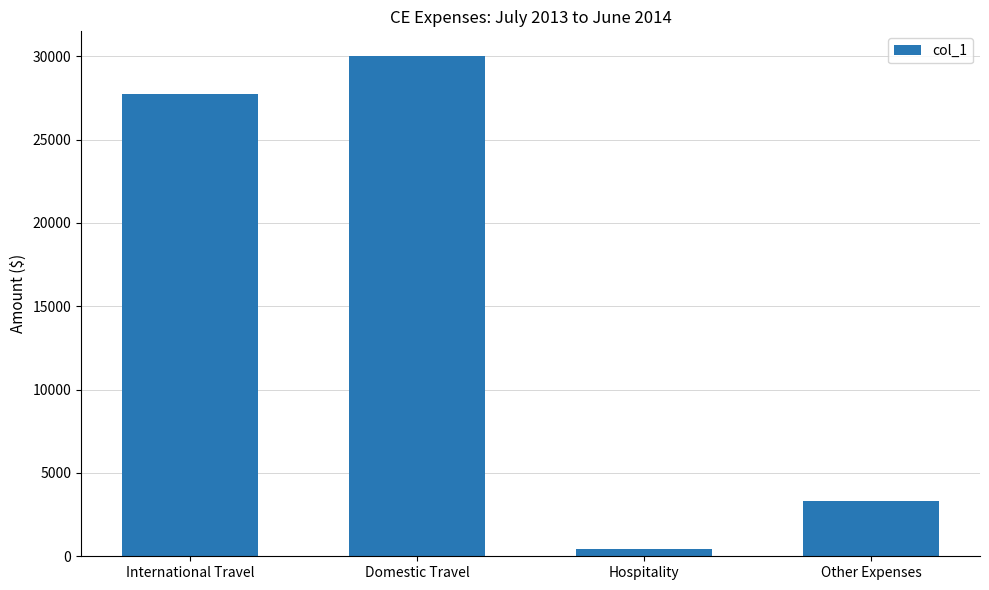

Reading left to right, list all the values displayed in this chart.

International Travel=27722.5	Domestic Travel=29989.1	Hospitality=427.9	Other Expenses=3331.1